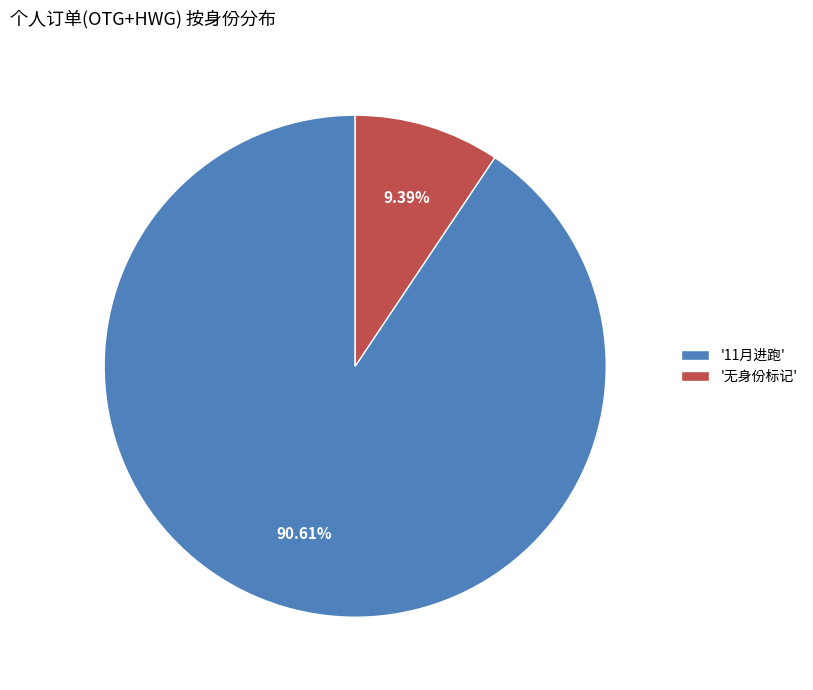

Which has a higher value, '11月进跑' or '无身份标记'?

'11月进跑'